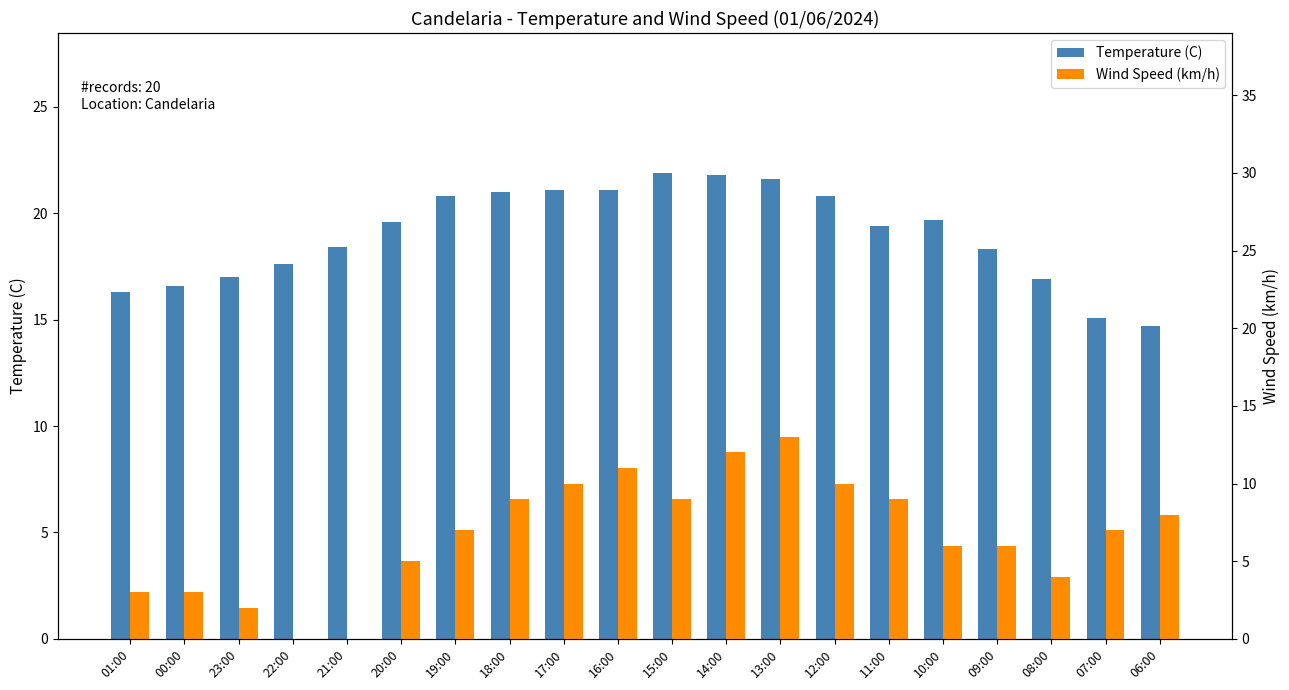

Which series has the largest total across all categories?

Temperature (C)